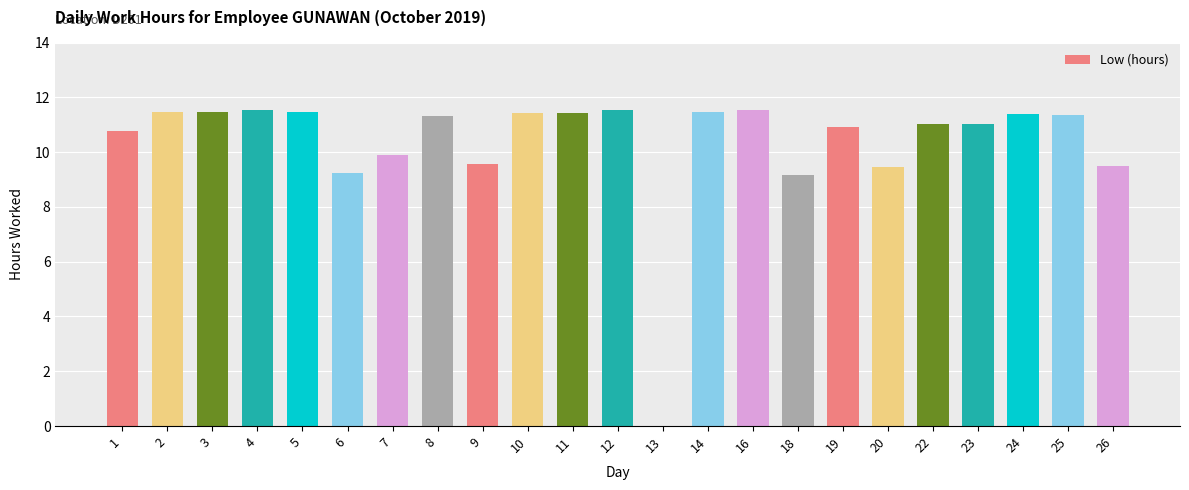

What is the difference between the values at 13 and 23?

11.0